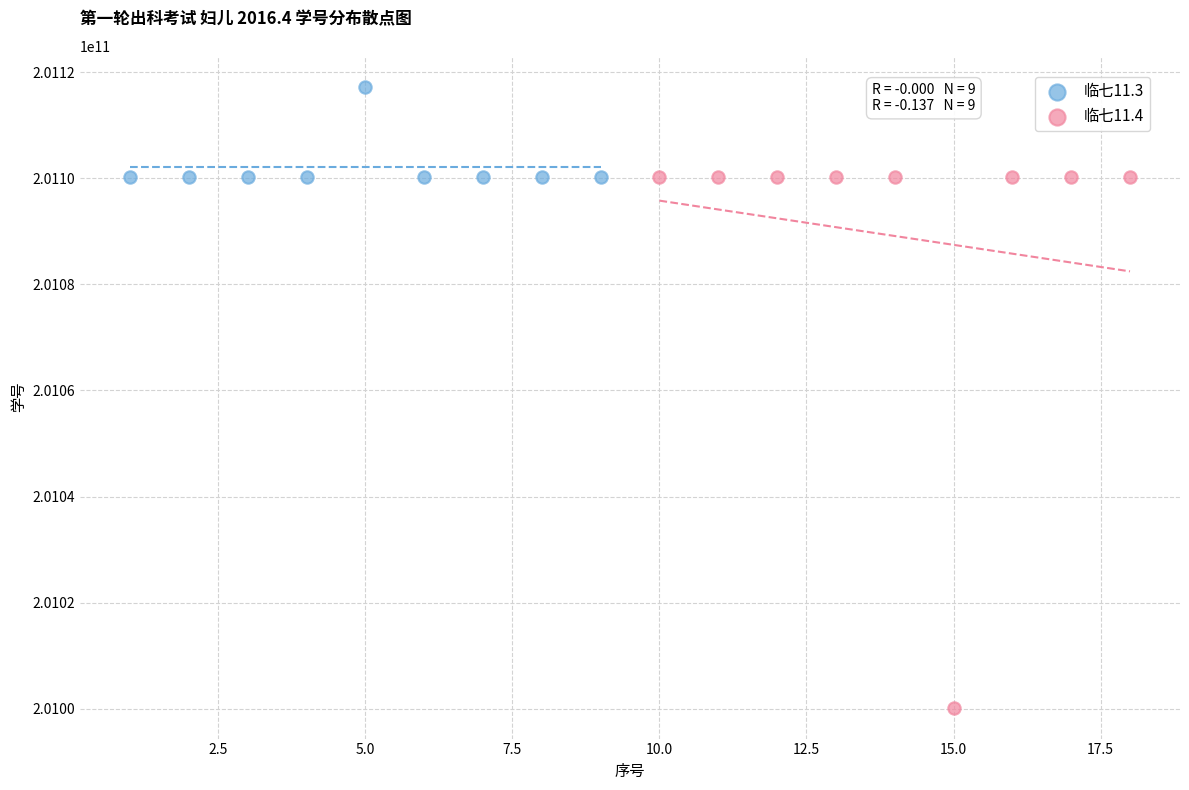

Which series contains the lowest Y value?

临七11.4